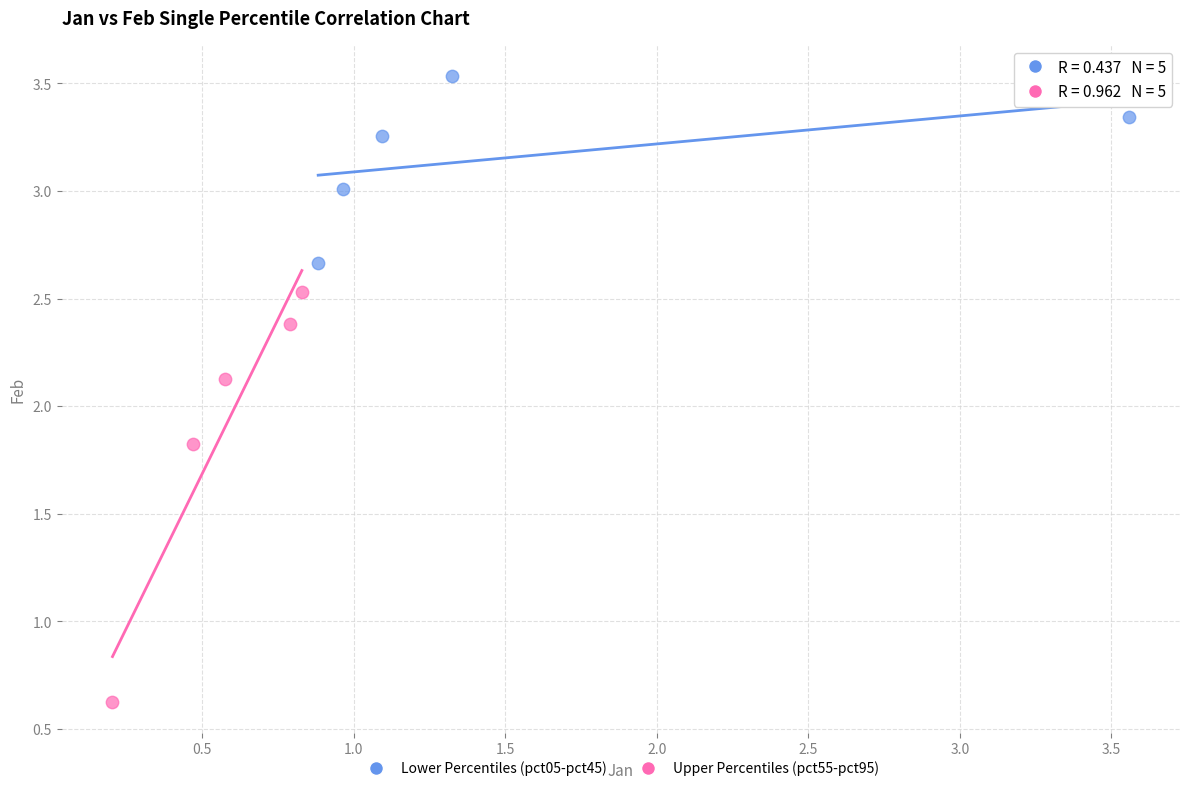

Which series contains the highest Y value?

Lower Percentiles (pct05-pct45)